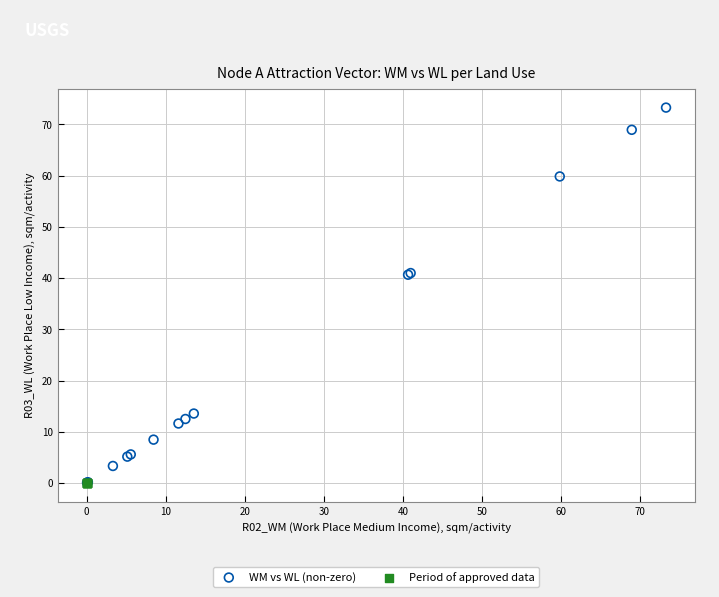

Which series contains the highest Y value?

WM vs WL (non-zero)